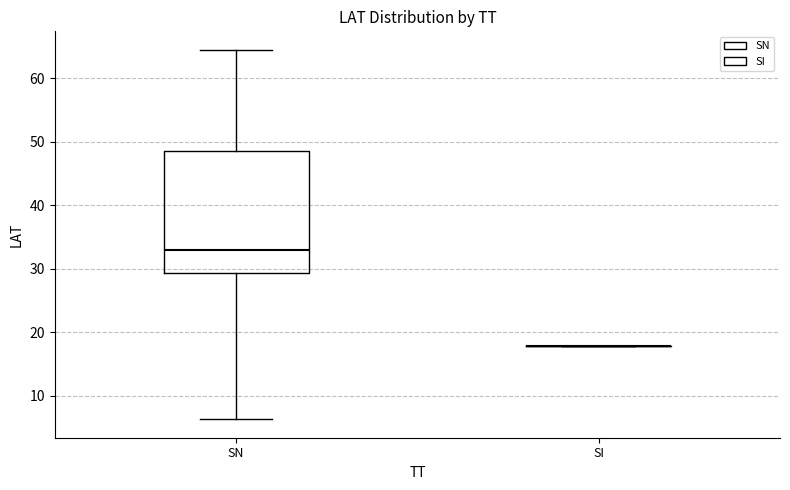

Reading left to right, transcribe this box plot: for each box, give where its median line is, the range the box spans, and where its two whiskers end, as read against the y-axis. The values are not printed on the chart, so give them approximately, as read against the axis.

SN: median 33, box 29 to 49, whiskers 6 to 65
SI: box collapsed to a line at 18, whiskers 18 to 18